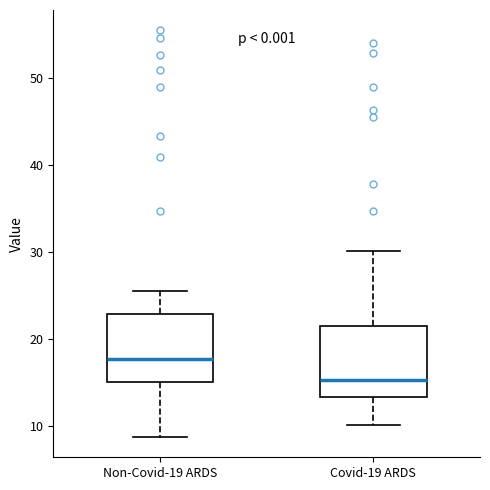

Where does the upper whisker of the box for Covid-19 ARDS end on the y-axis? The values are not printed on the chart, so give them approximately, as read against the axis.

30